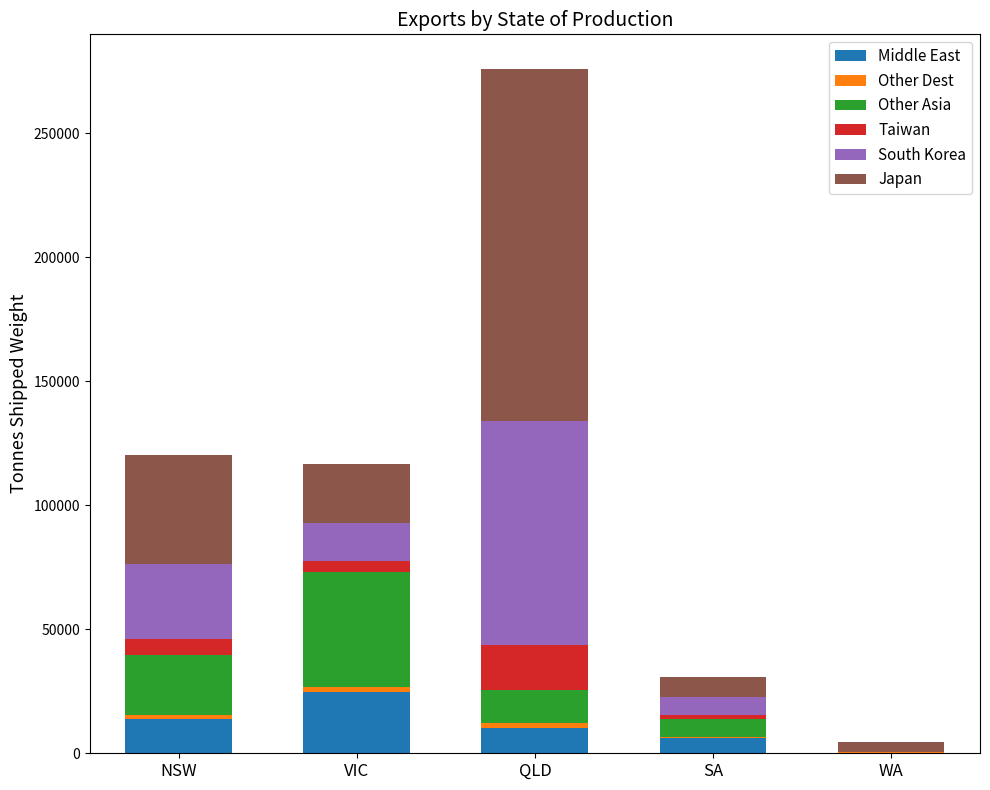

At which label does Middle East reach its peak?

VIC